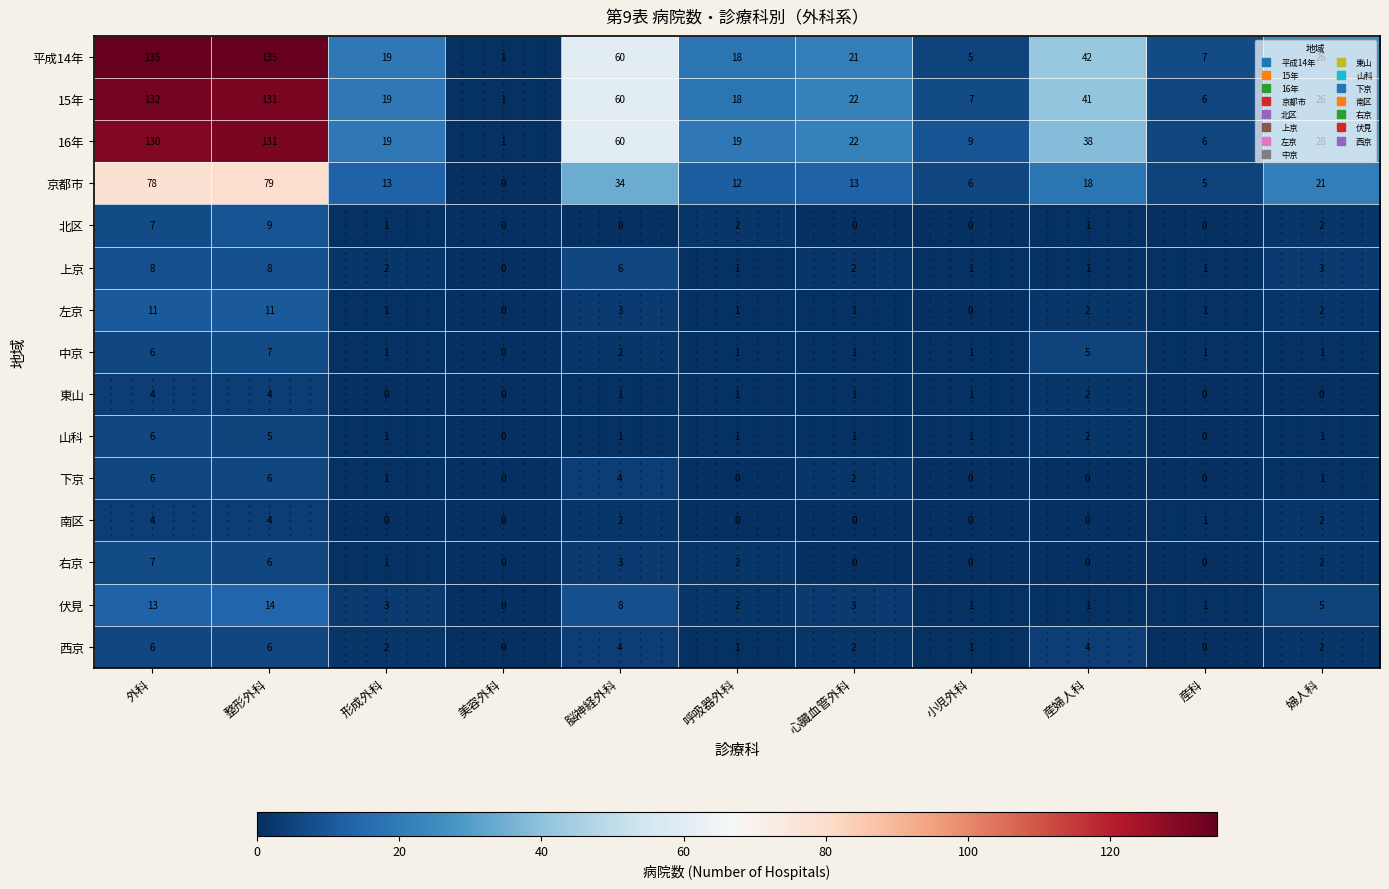

What is the total value across all series at 美容外科?

3